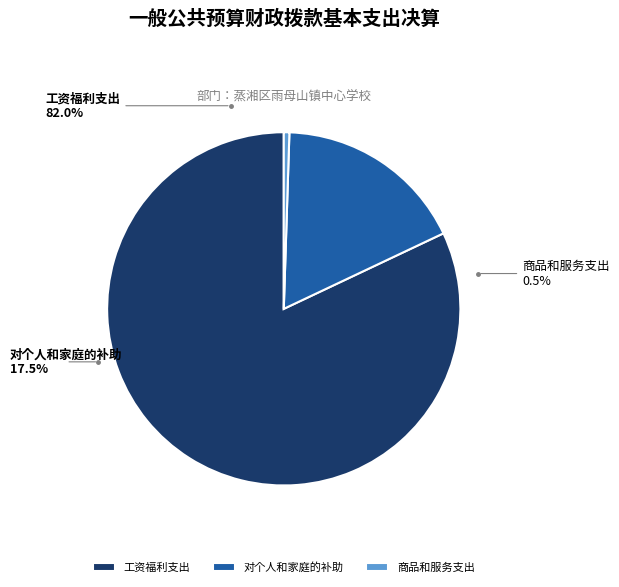

Is it true that 工资福利支出 is 82% of the pie?

True